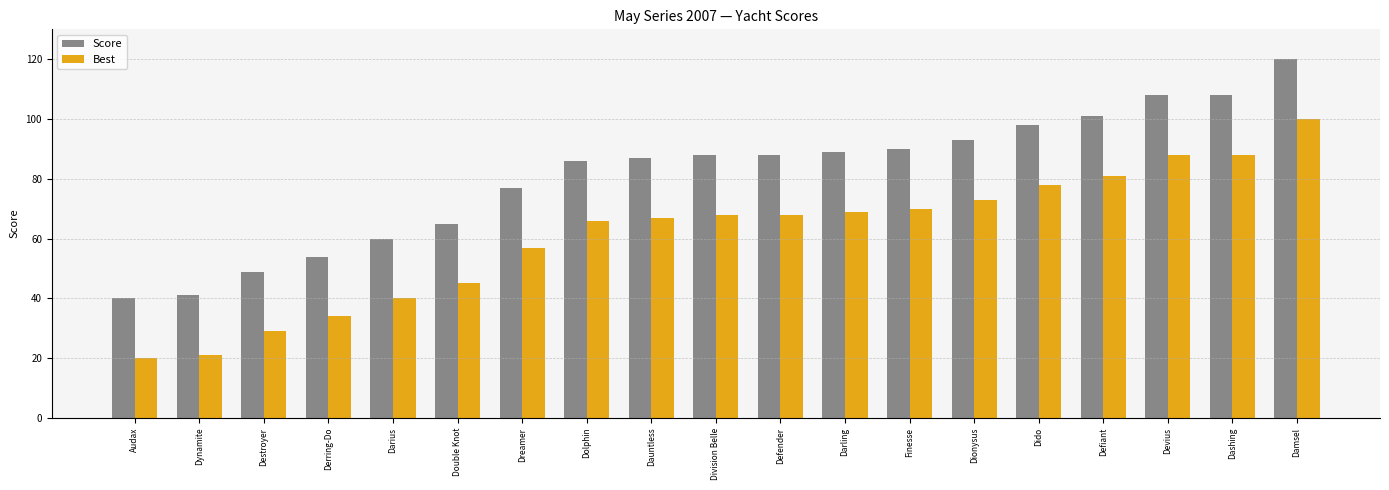

What is the sum of the Best values at Dido and Defiant?

159